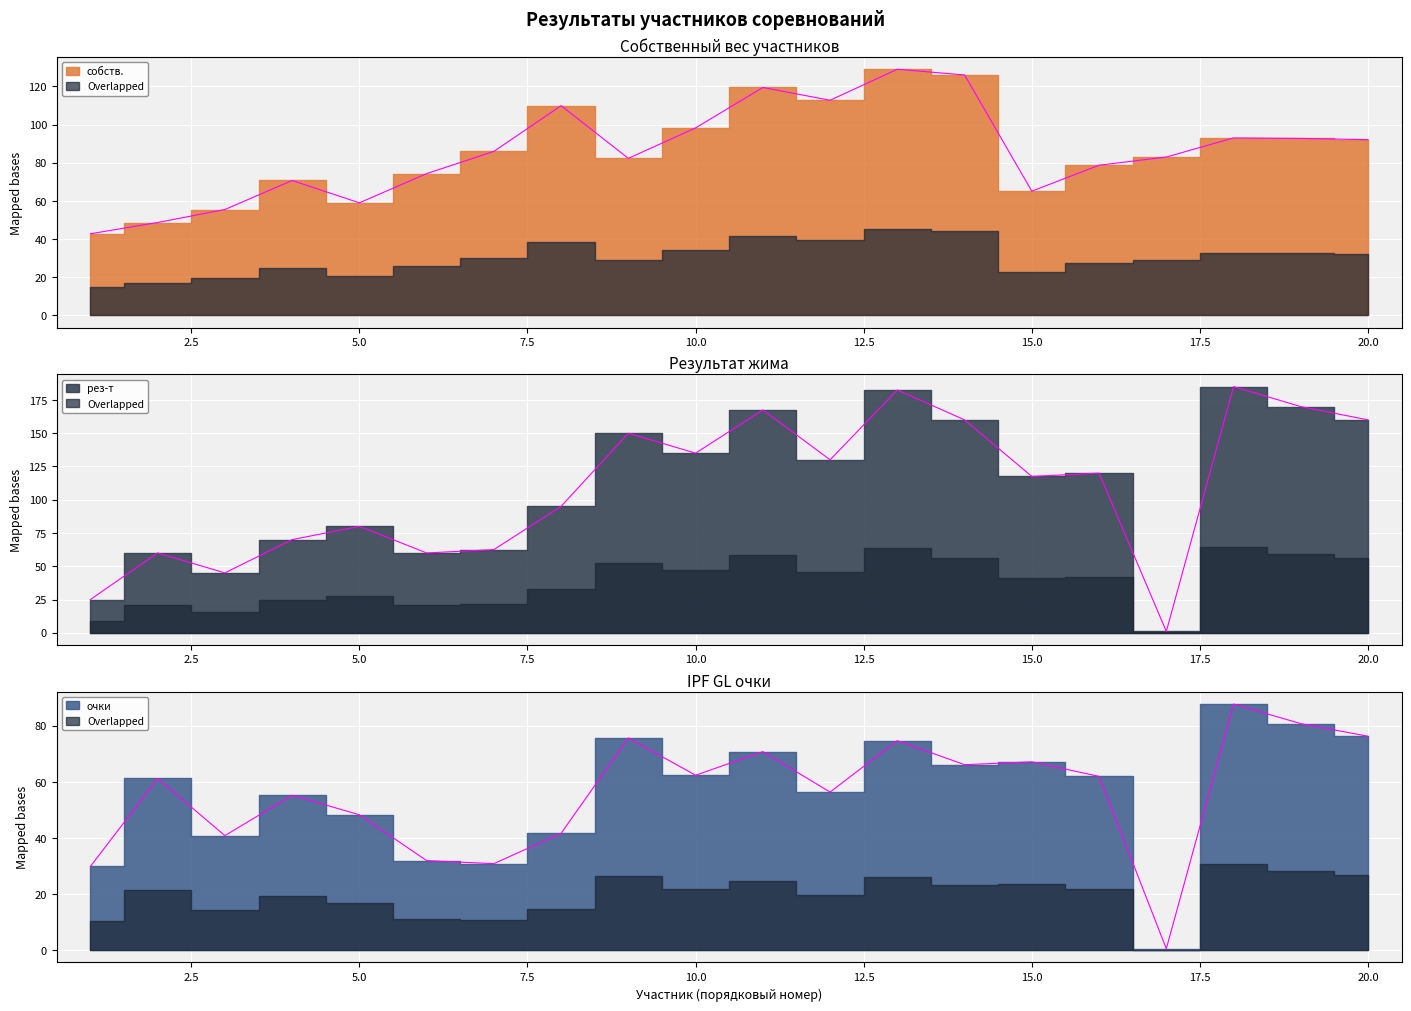

Rank the categories by очки value from highest to lowest.

18, 19, 20, 9, 13, 11, 15, 14, 10, 16, 2, 12, 4, 5, 8, 3, 6, 7, 1, 17